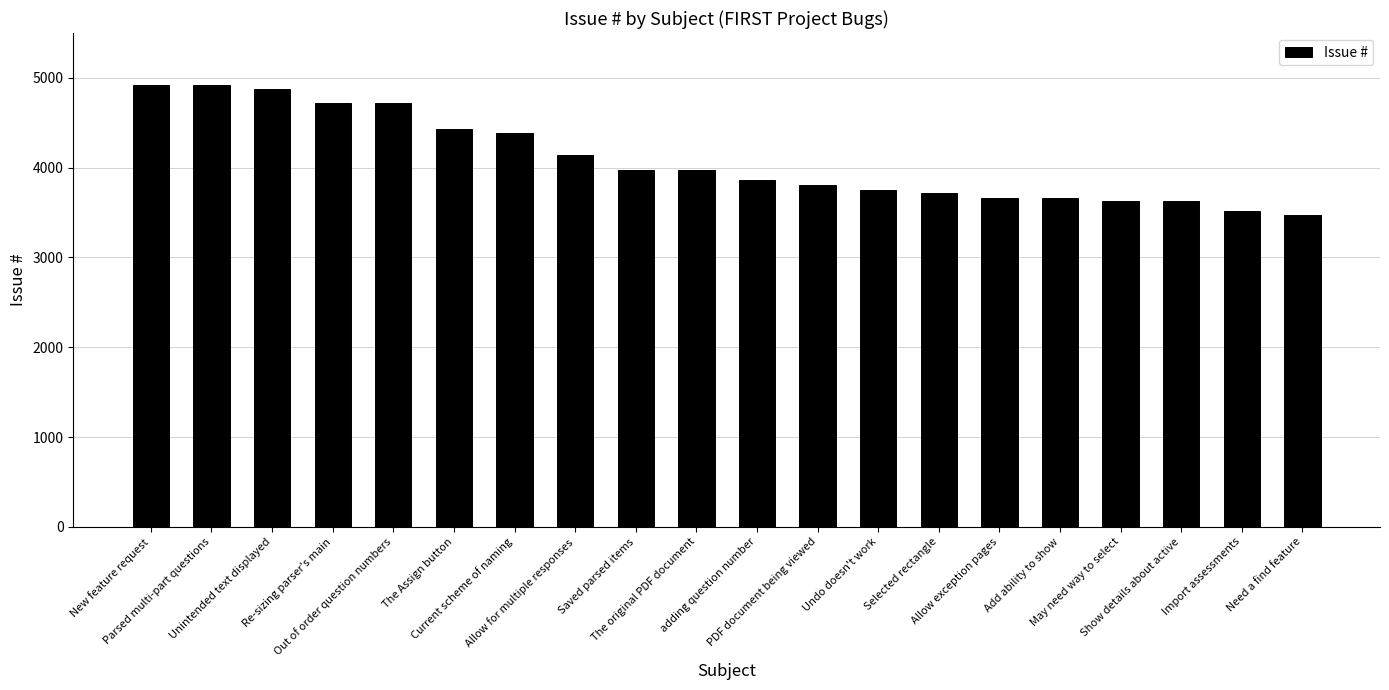

What value does the data have at Current scheme of naming?

4391